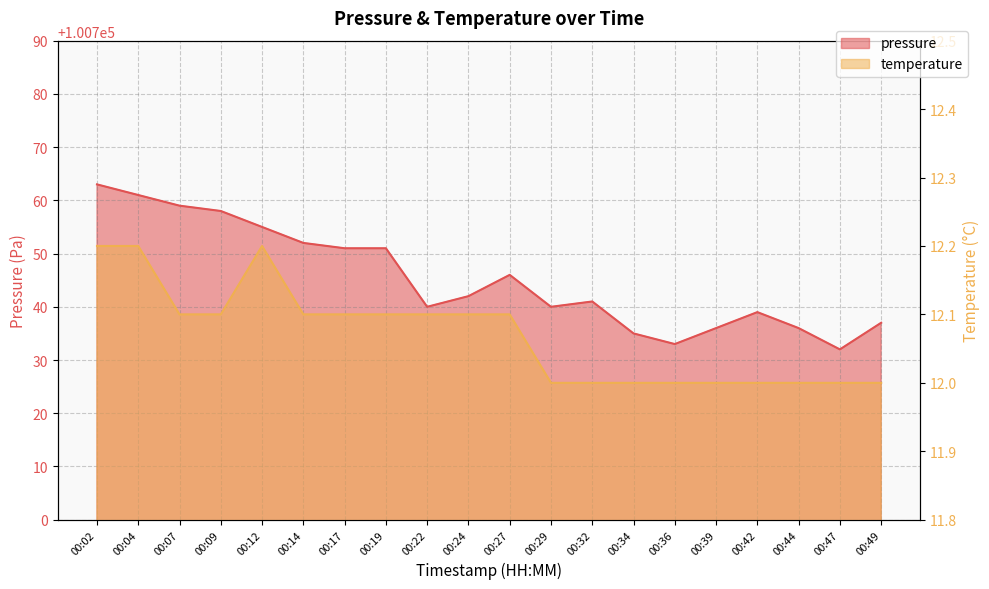

What is the minimum value for pressure?

100732.0